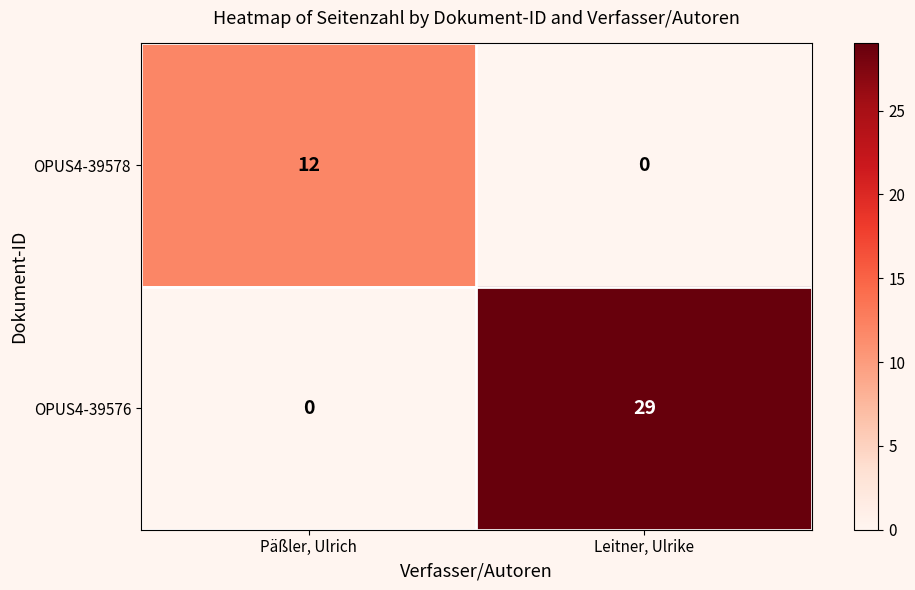

At how many categories does at least one series exceed 5?

2